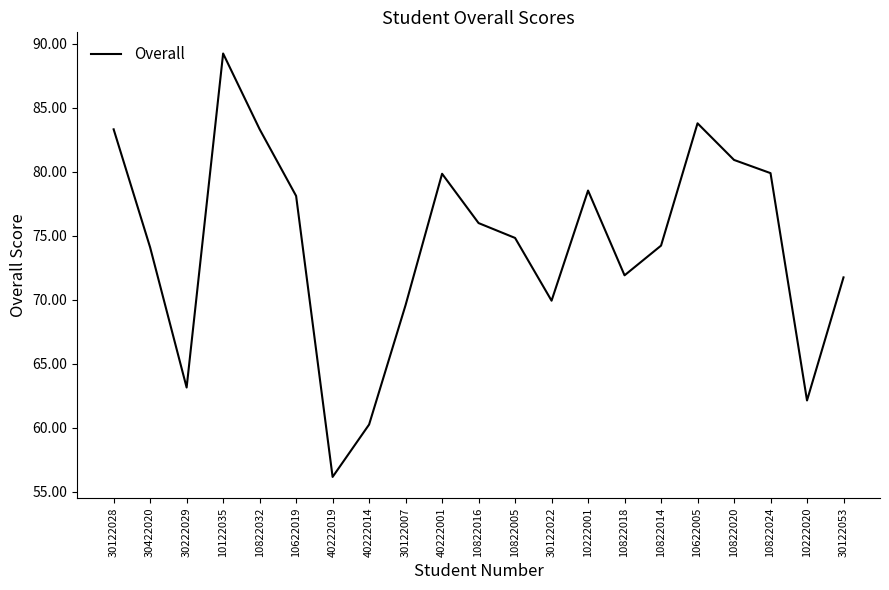

What position from the right is 10822024?

3